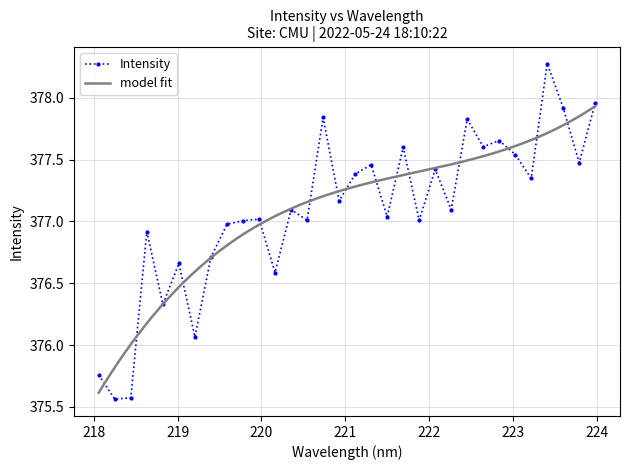

Reading left to right, what are all the values shown in this chart?

218.0596=375.8	218.2508=375.6	218.442=375.6	218.6332=376.9	218.8244=376.3	219.0156=376.7	219.2067=376.1	219.3979=376.7	219.589=377.0	219.7801=377.0	219.9712=377.0	220.1623=376.6	220.3533=377.1	220.5444=377.0	220.7354=377.8	220.9264=377.2	221.1174=377.4	221.3083=377.5	221.4993=377.0	221.6902=377.6	221.8812=377.0	222.0721=377.4	222.263=377.1	222.4538=377.8	222.6447=377.6	222.8355=377.7	223.0264=377.5	223.2172=377.3	223.408=378.3	223.5987=377.9	223.7895=377.5	223.9802=378.0